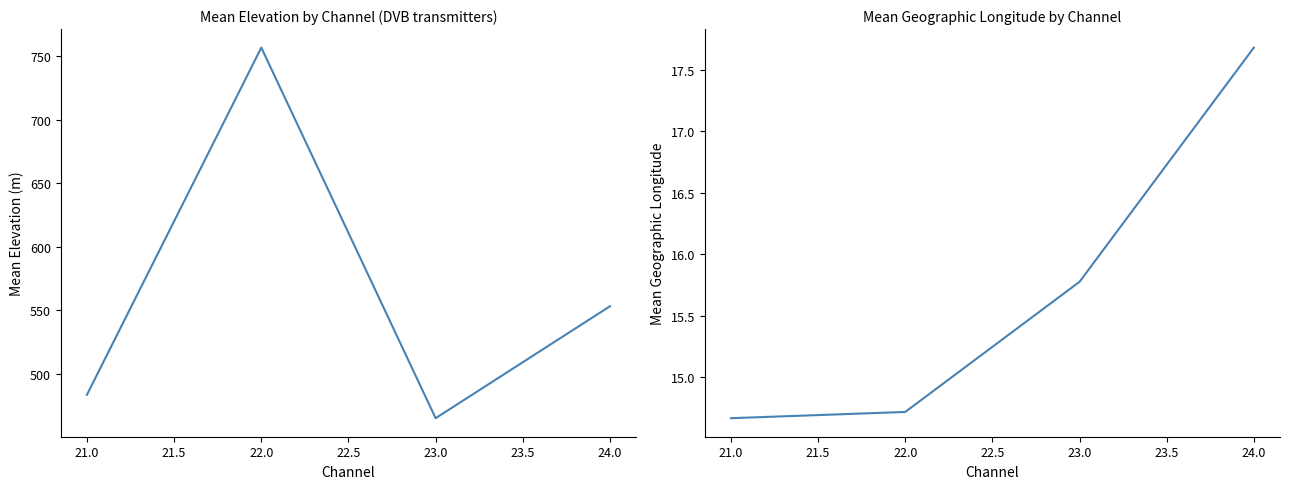

True or false: Mean Elevation (m) and Mean Geo Longitude cross at least once.

False